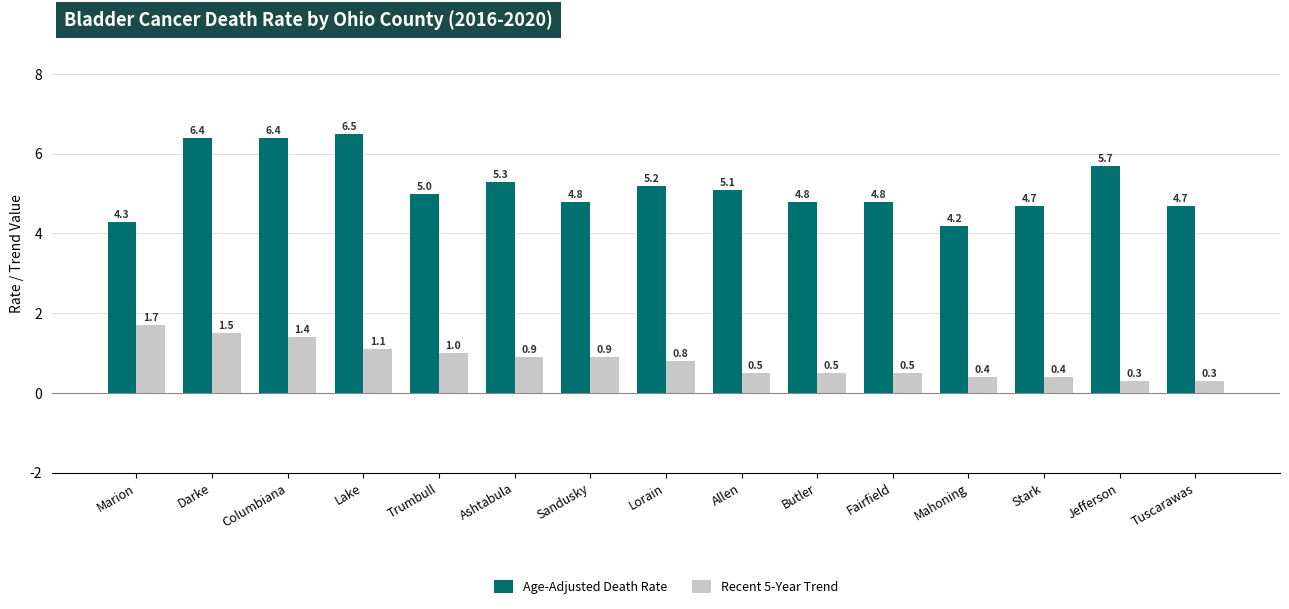

What is the difference between the maximum and second lowest values in the Age-Adjusted Death Rate series?

2.2